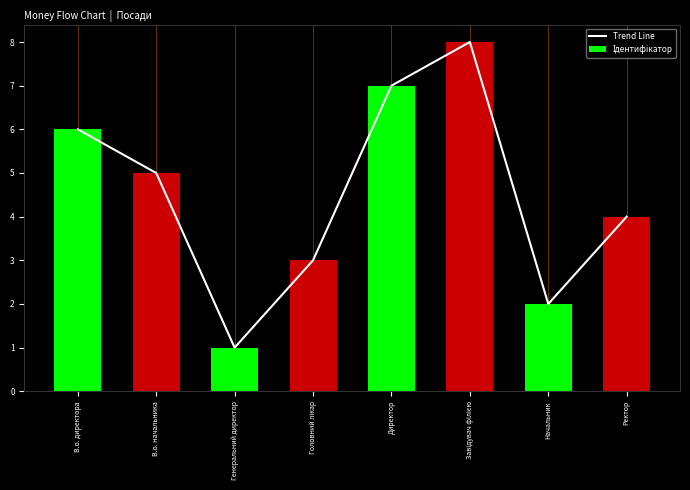

Which category has the lowest value in the Ідентифікатор series?

Генеральний директор